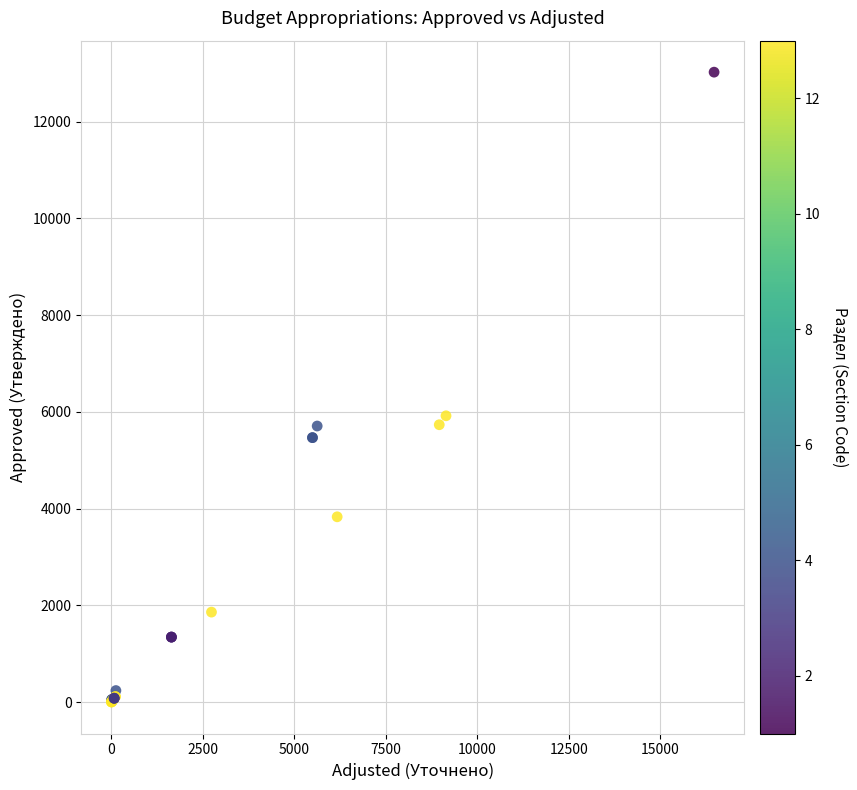

What Y value in the scatter plot is closest to 6512?

5919.6